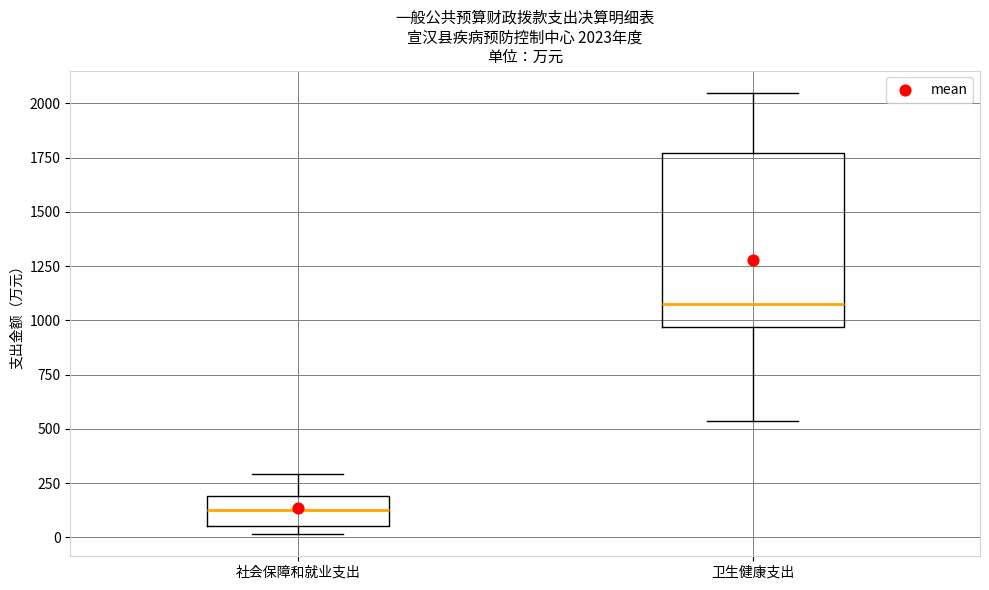

Which box's median line is the highest?

卫生健康支出